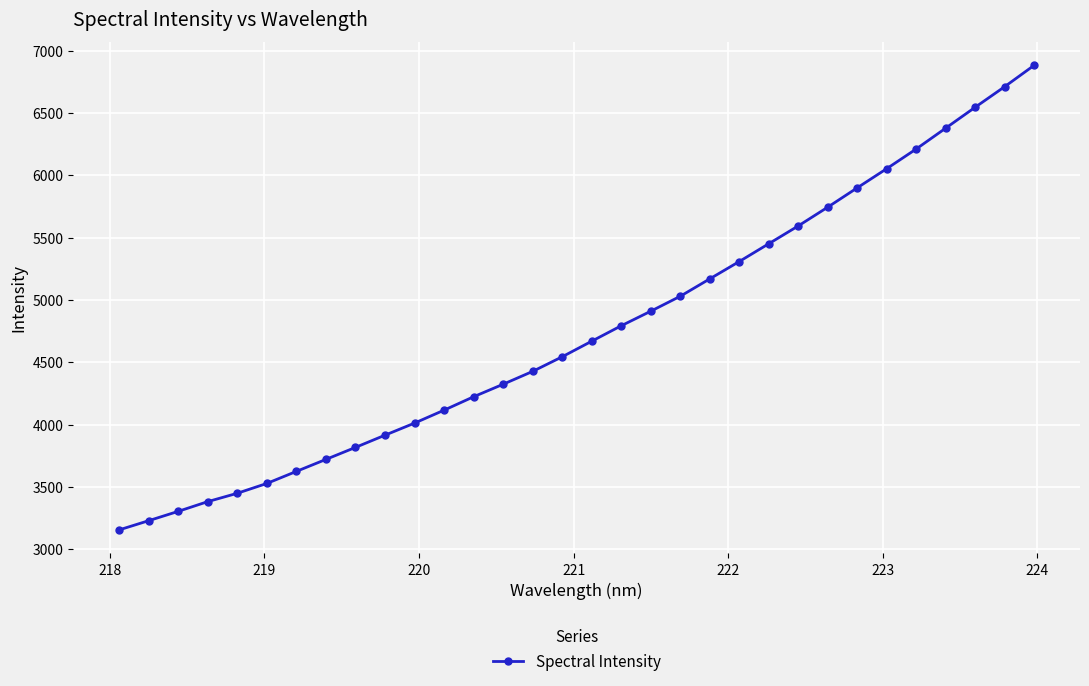

Is this an area chart (filled region under the line)?

No